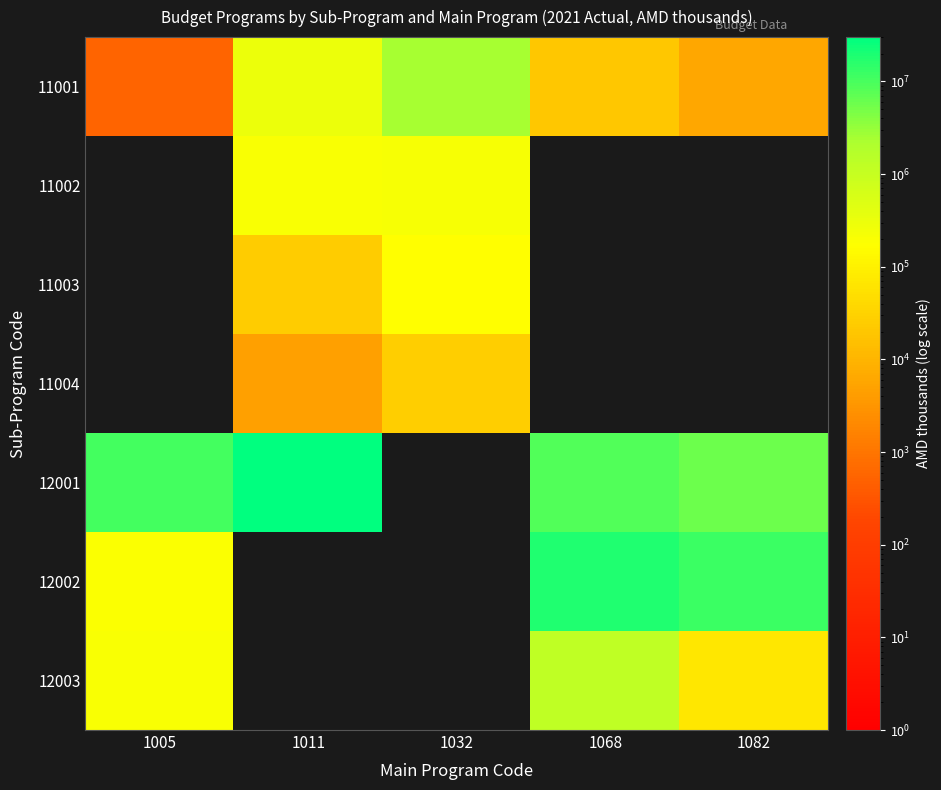

At which category does the chart reach its peak across all series?

1011